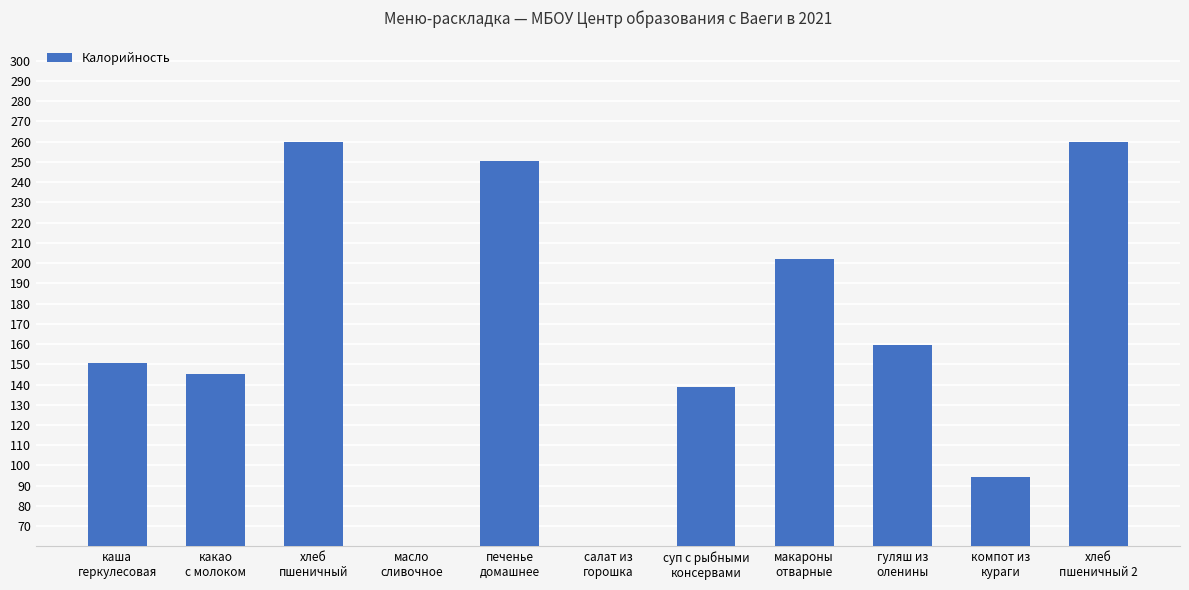

What is the sum of the values at масло
сливочное and гуляш из
оленины?

197.0